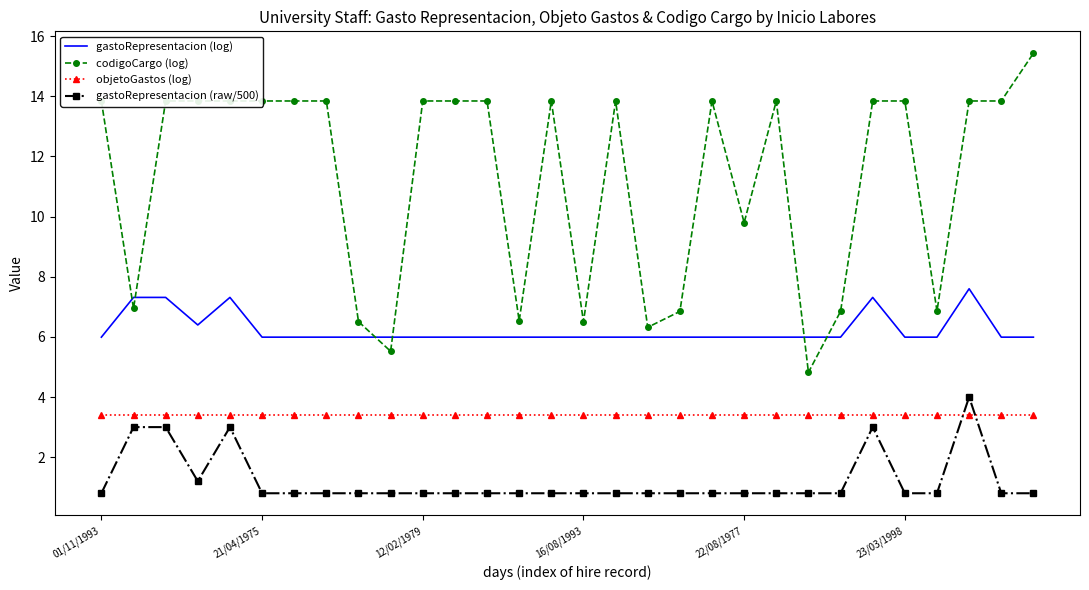

List the series in order of their peak value, lowest first.

objetoGastos (log), gastoRepresentacion (raw/500), gastoRepresentacion (log), codigoCargo (log)